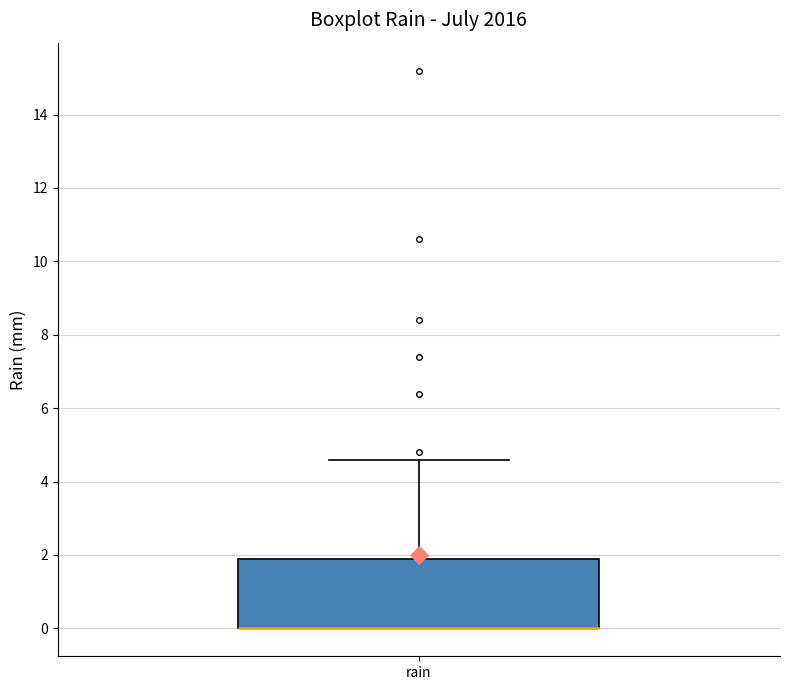

Read this box plot against the y-axis: the position of the median line, the range covered by the box, and the ends of both whiskers. The values are not printed on the chart, so give them approximately, as read against the axis.

median 0.0 (drawn on the box's lower edge), box 0.0 to 2.0, whiskers 0.0 to 4.6